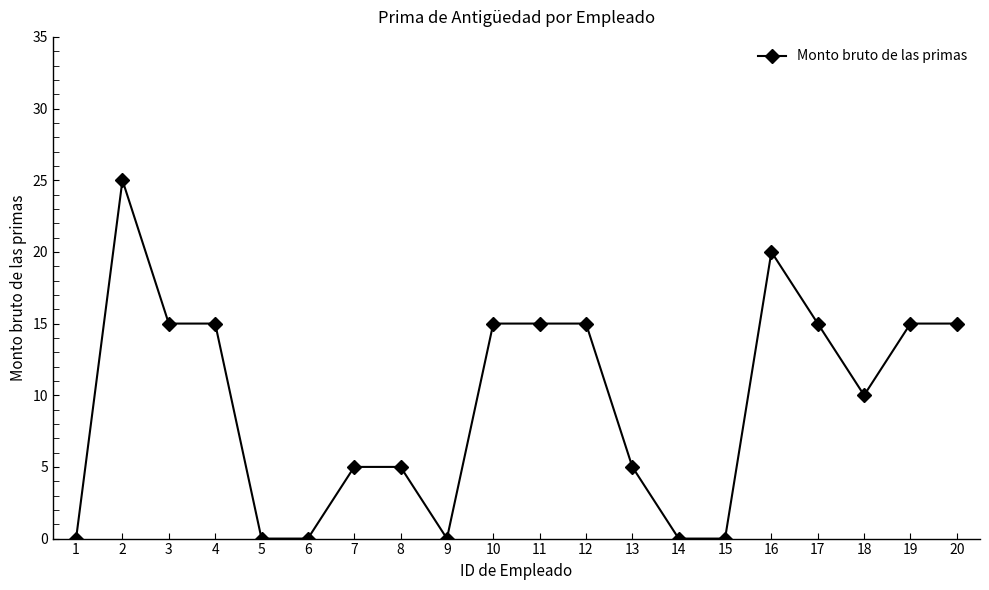

Does the chart display data point markers on the line(s)?

Yes